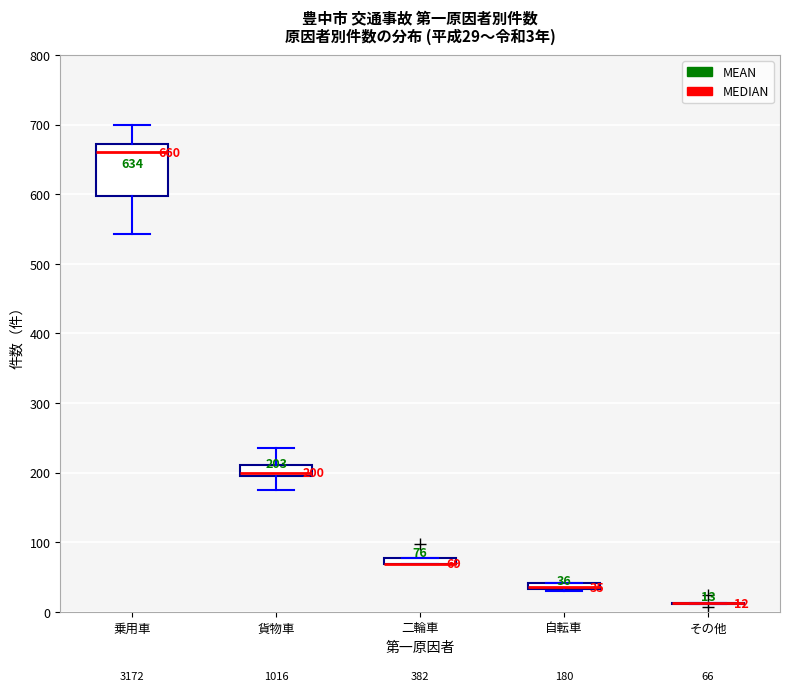

Comparing the boxes themselves (not the whiskers), which one is the tallest?

乗用車